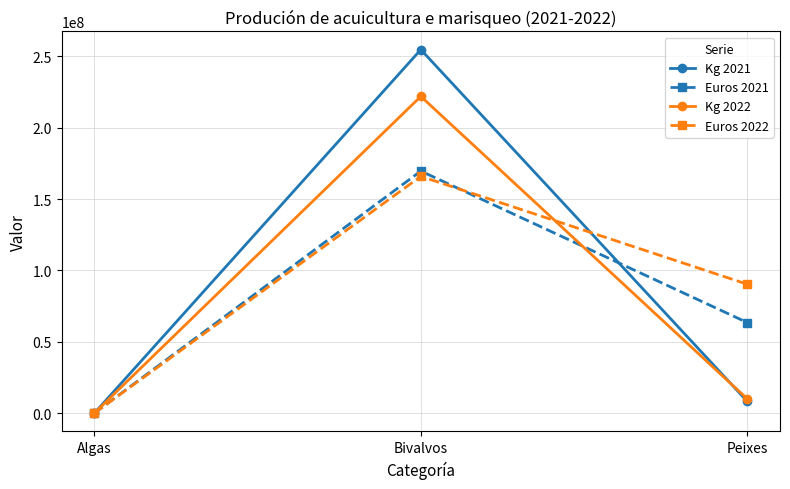

What is the difference between the highest and lowest values at Peixes?

82076401